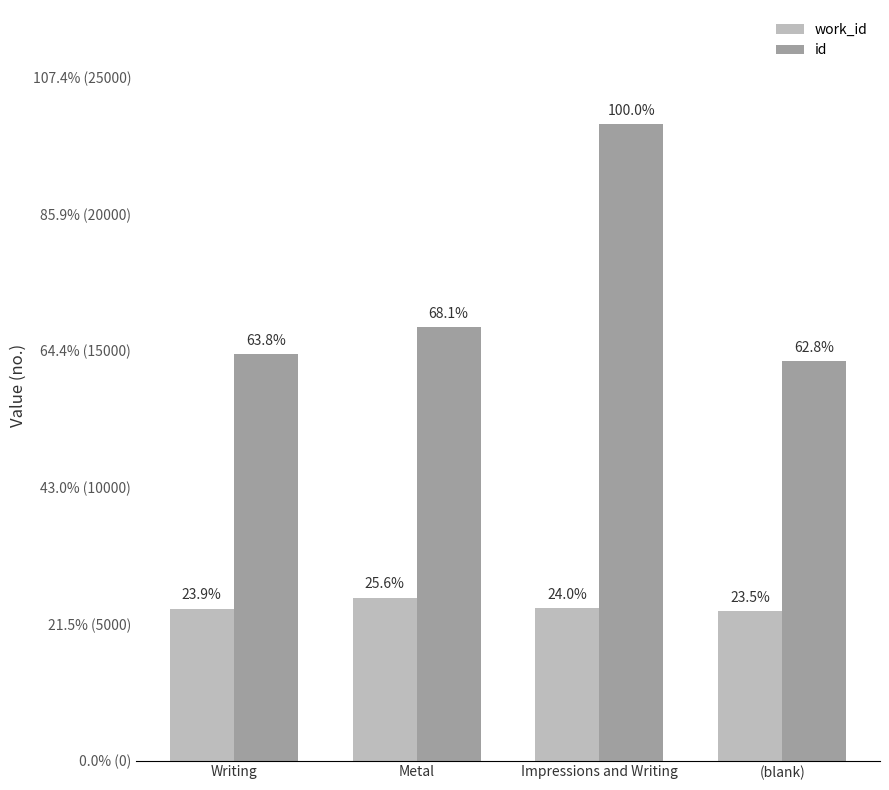

Does the chart contain any negative values?

No